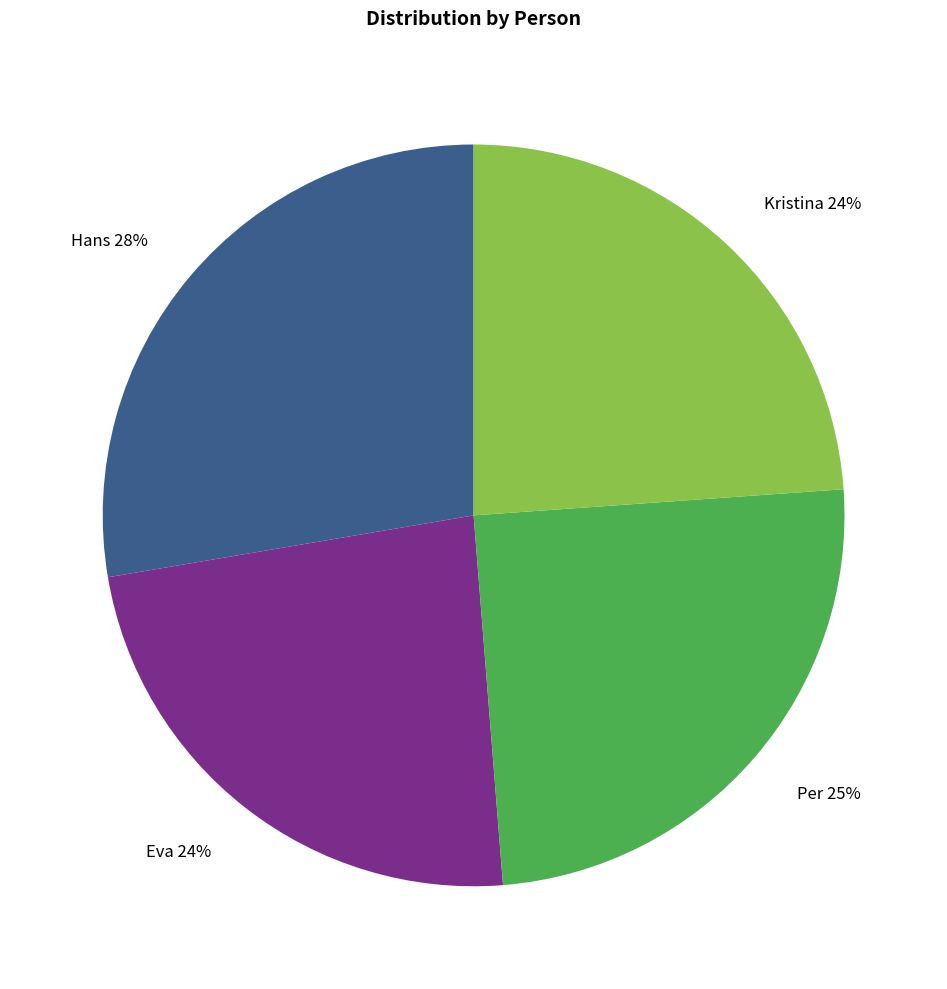

Which category has the biggest portion of the pie?

Hans